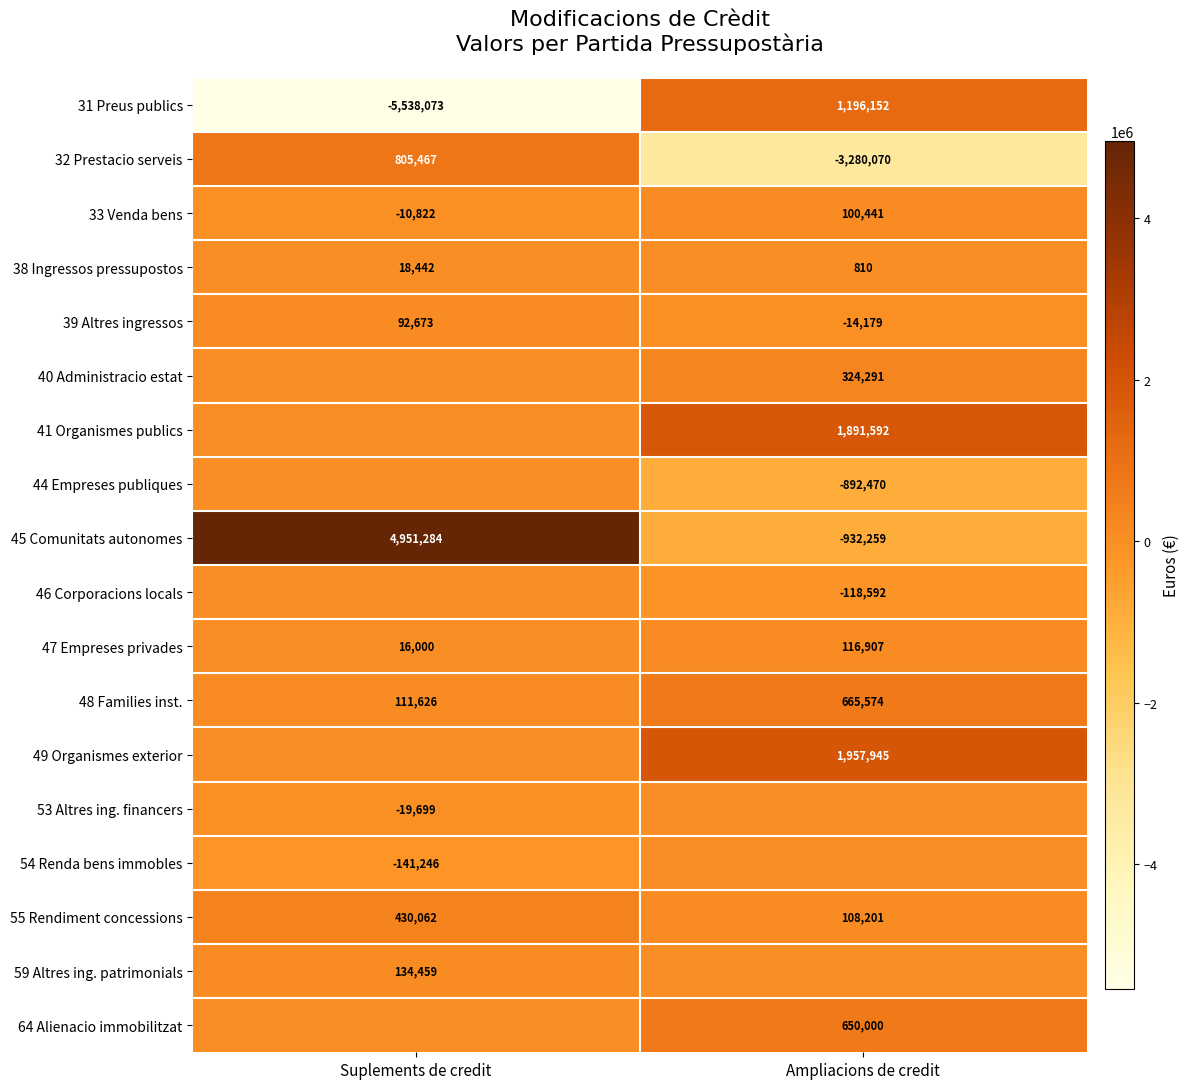

What is the difference between the maximum and minimum values in the 31 Preus publics series?

6734225